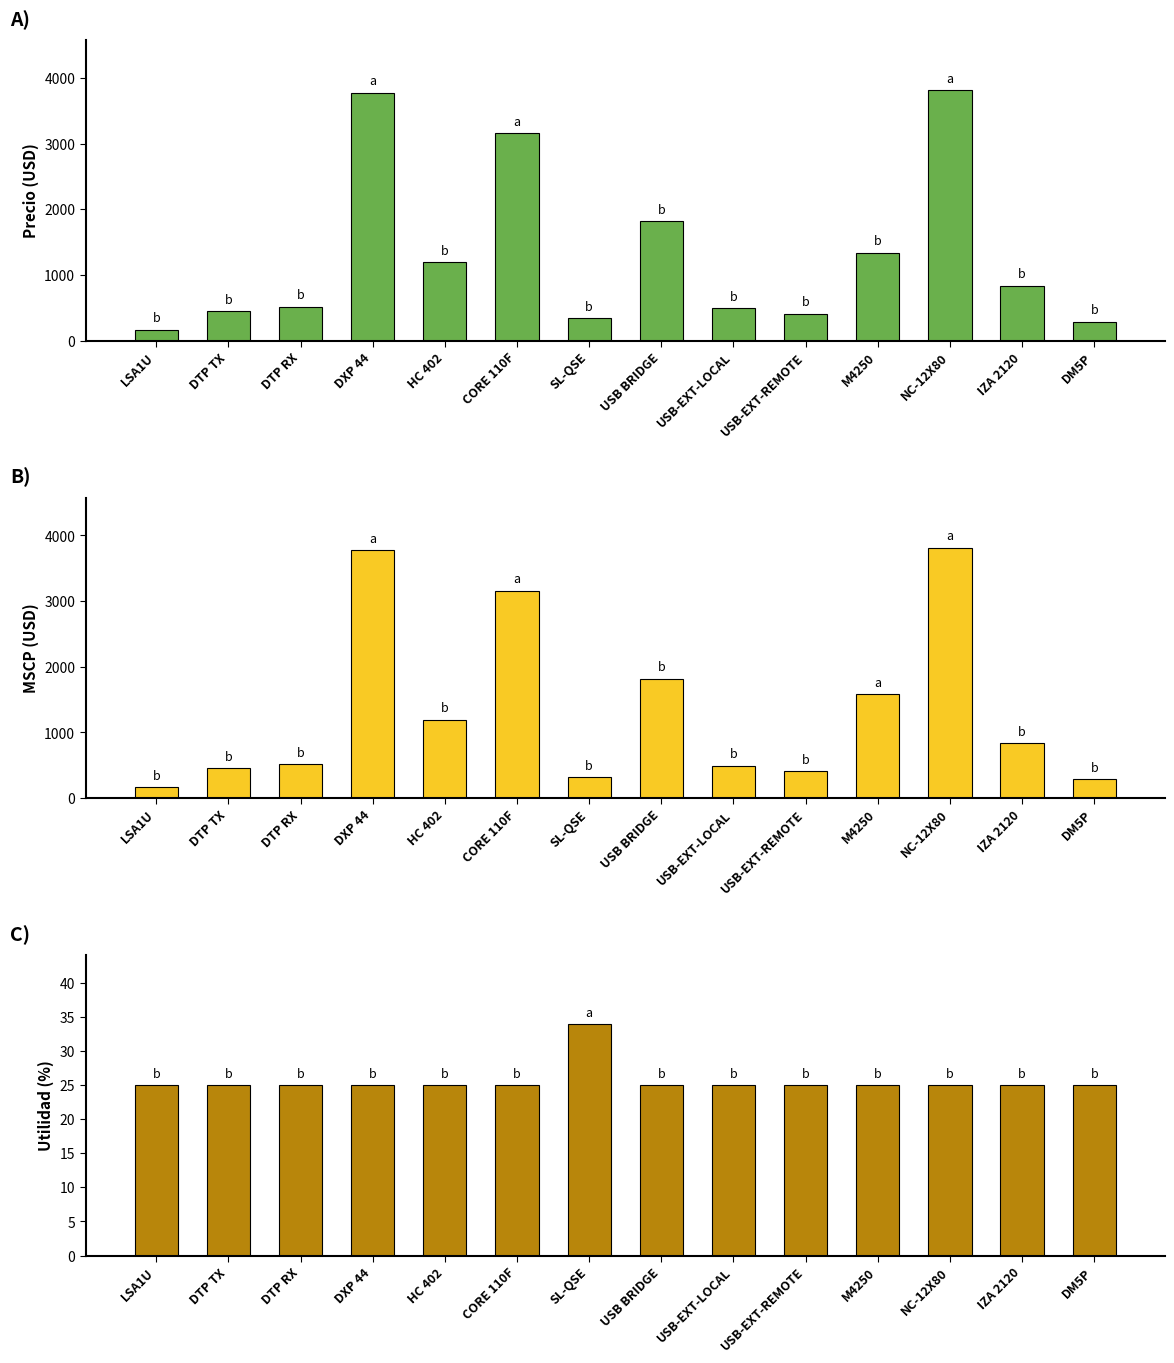

Which series changed the most between LSA1U and DTP TX?

Precio